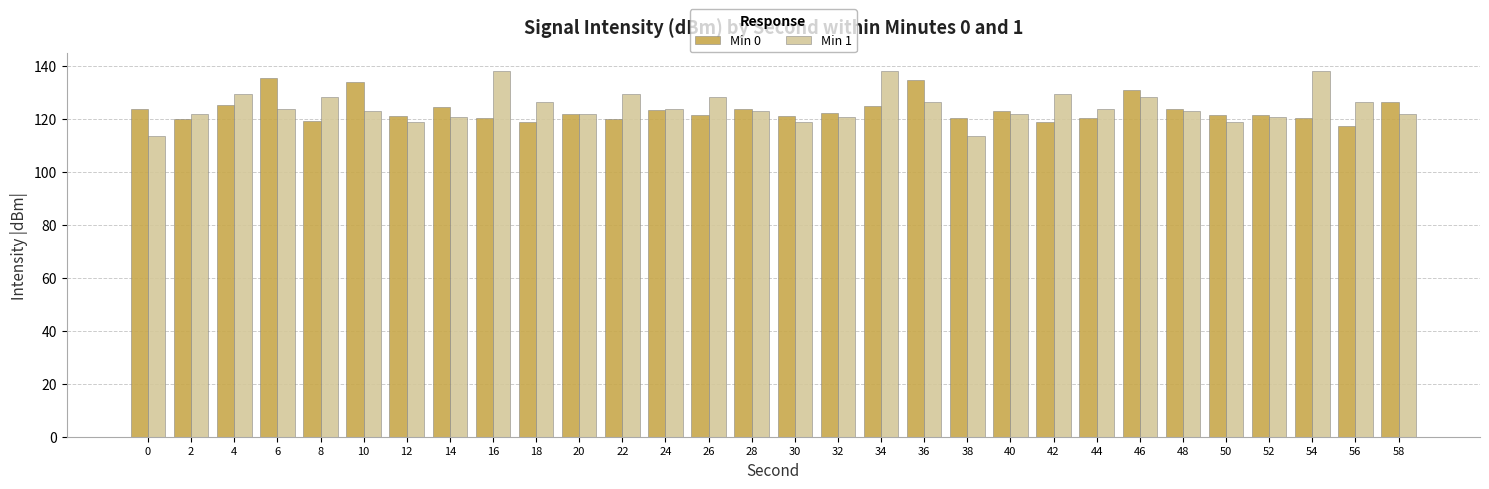

Rank the series at 42 from lowest to highest value.

Min 0, Min 1